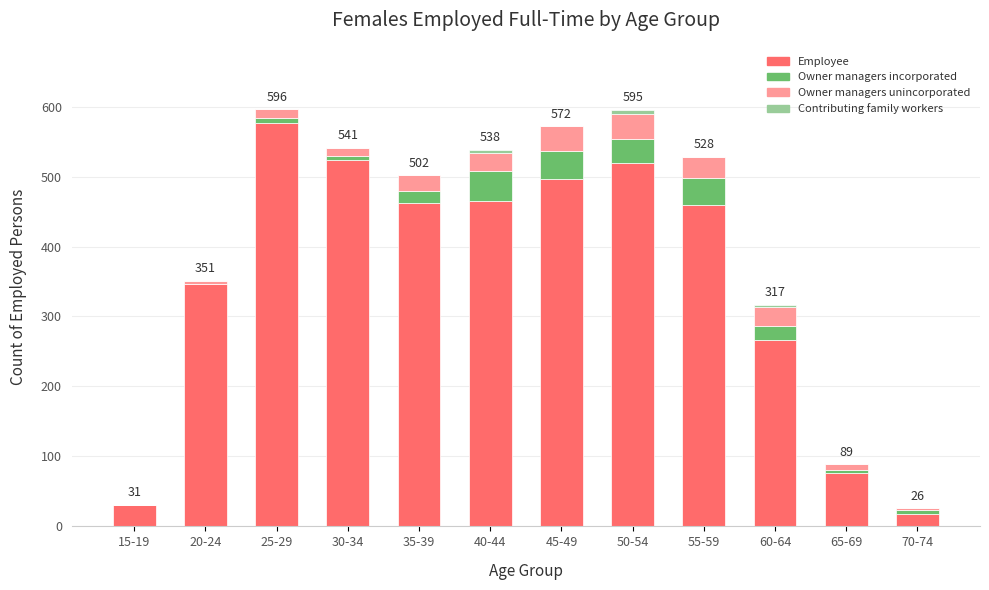

At which label does Employee reach its peak?

25-29